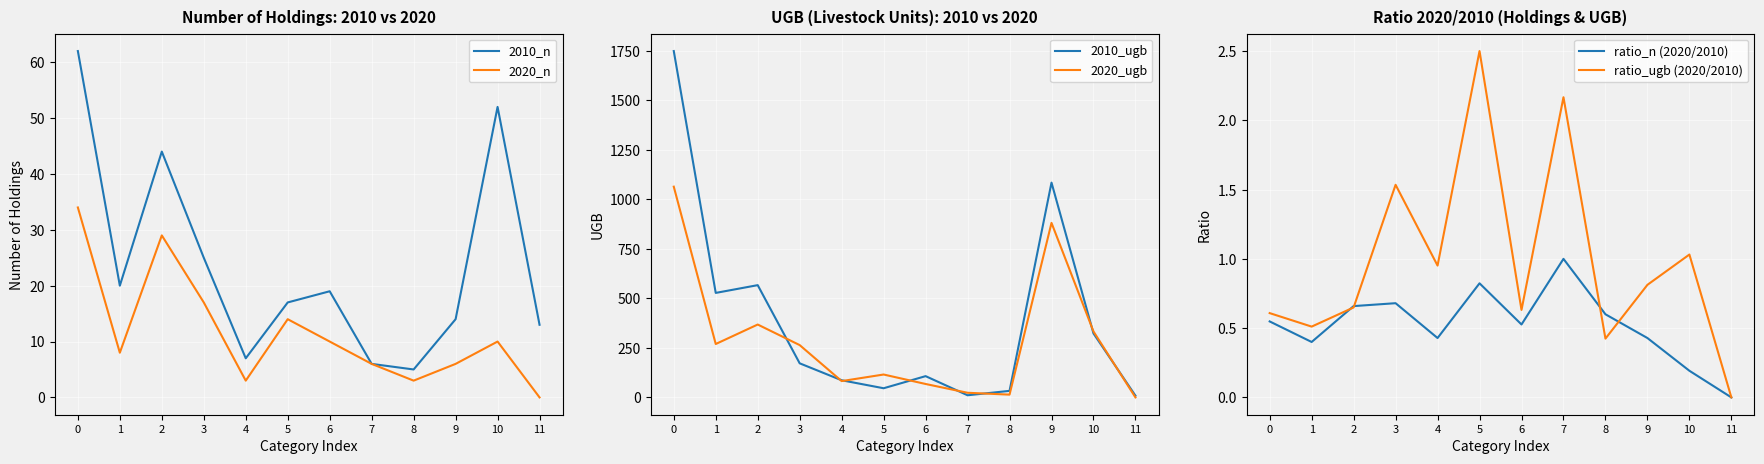

How many ratio_n (2020/2010) values are between 0 and 1?

12